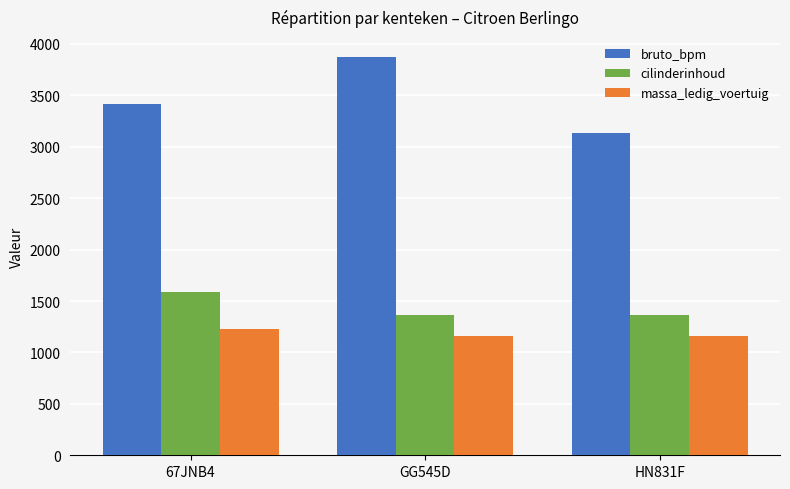

At GG545D, list the series in order from smallest to largest.

massa_ledig_voertuig, cilinderinhoud, bruto_bpm